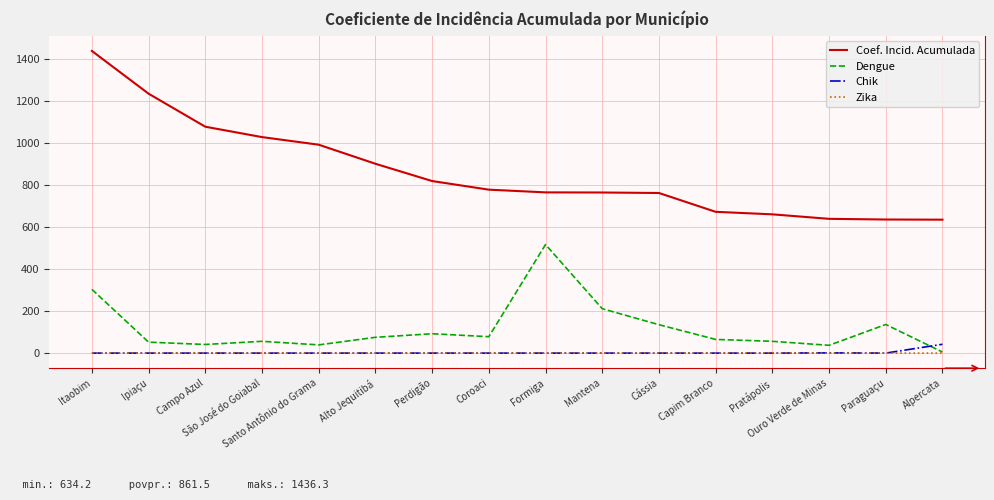

At which category is the sum across all series the highest?

Itaobim